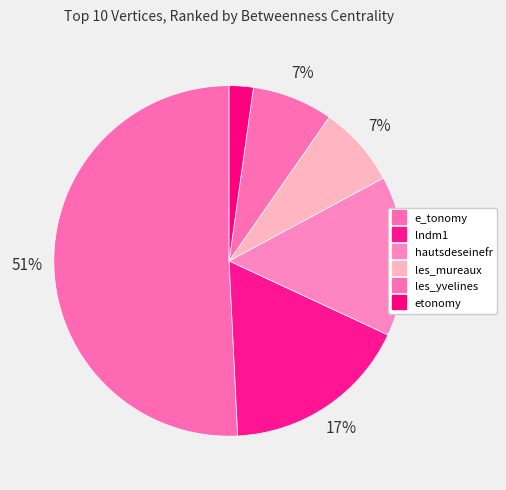

How many segments does this pie chart have?

6